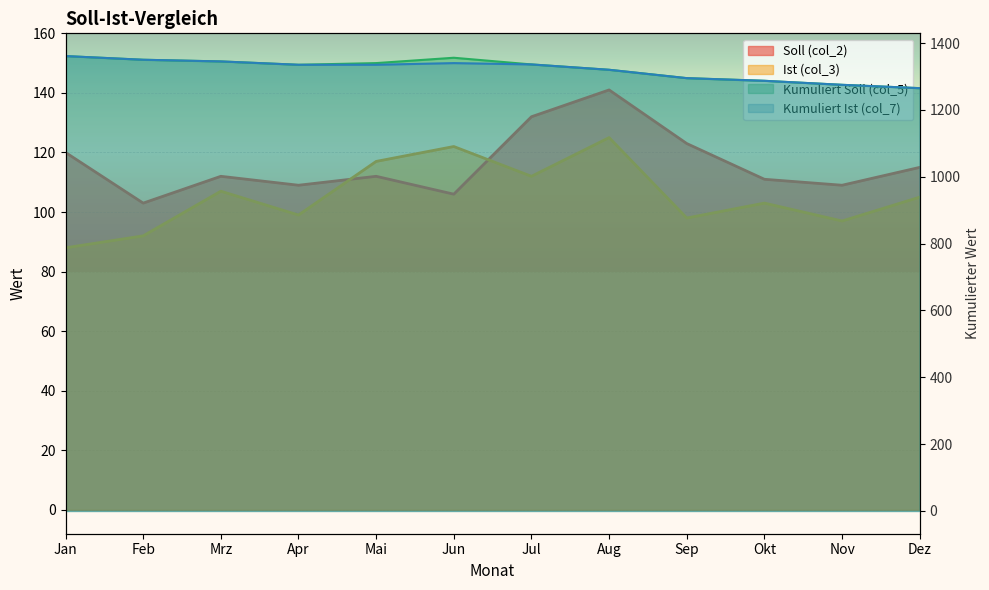

True or false: Kumuliert Ist (col_7) has more than 2 points higher than both neighbors.

False